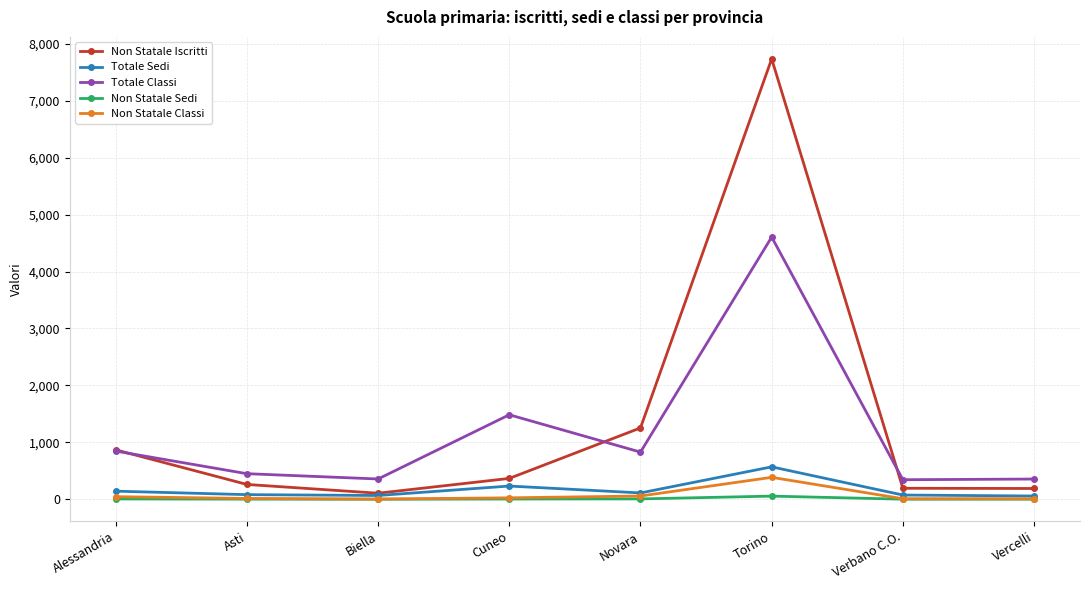

At which category is the sum across all series the highest?

Torino